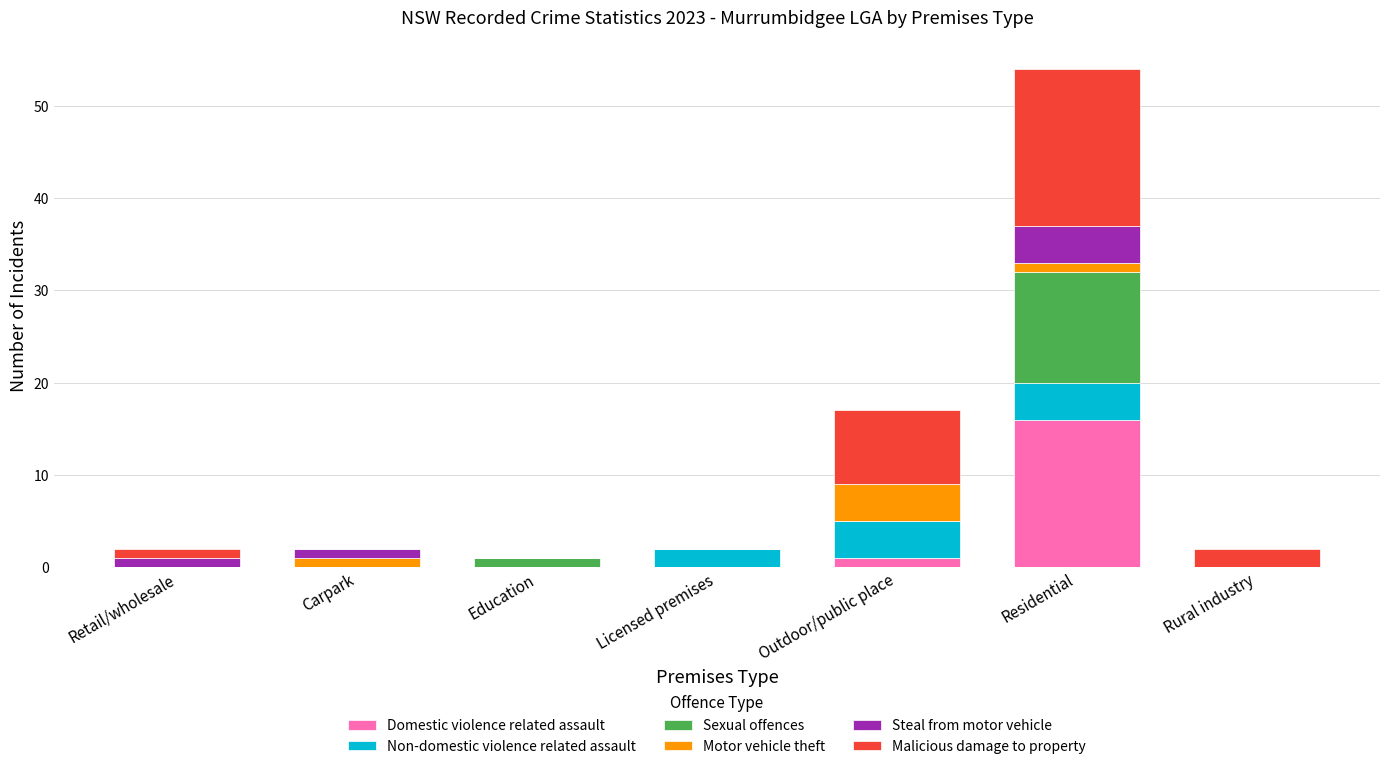

What is the highest value of the Domestic violence related assault series?

16